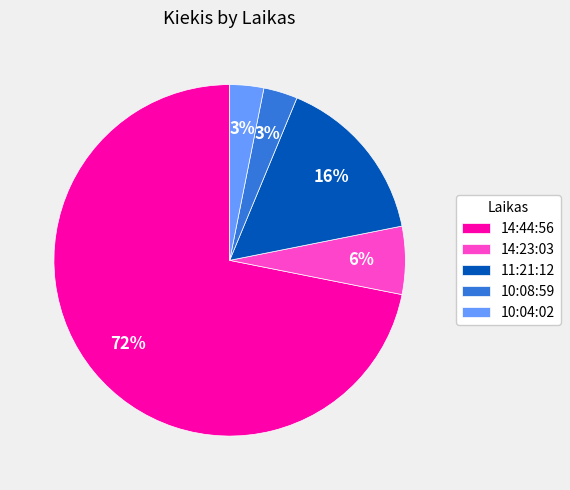

Between 14:23:03 and 14:44:56, which is larger?

14:44:56